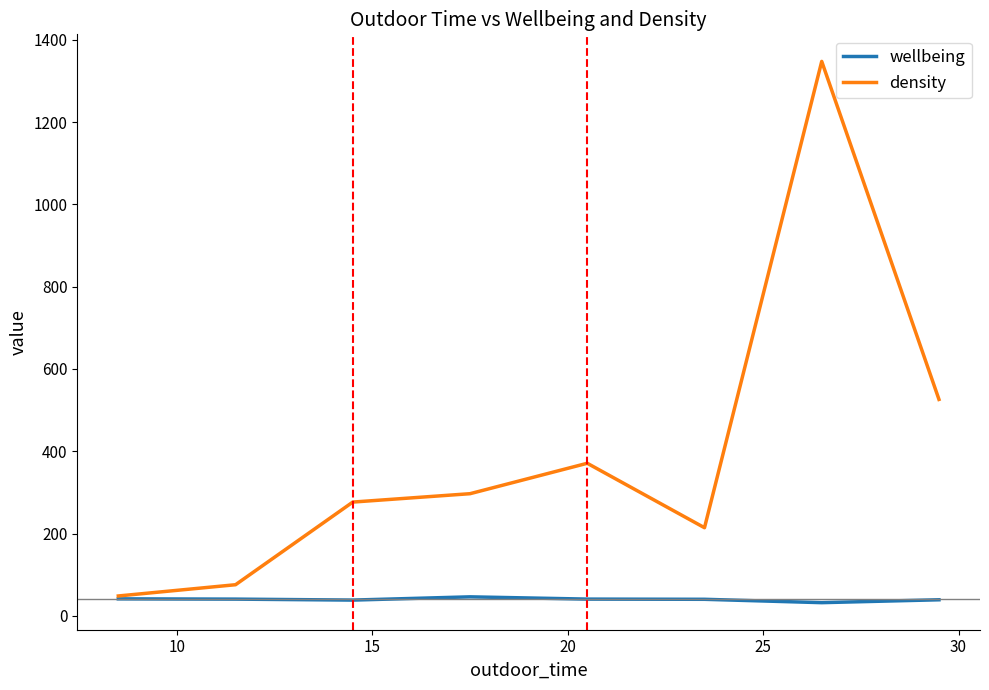

Count the number of data series in this chart.

2